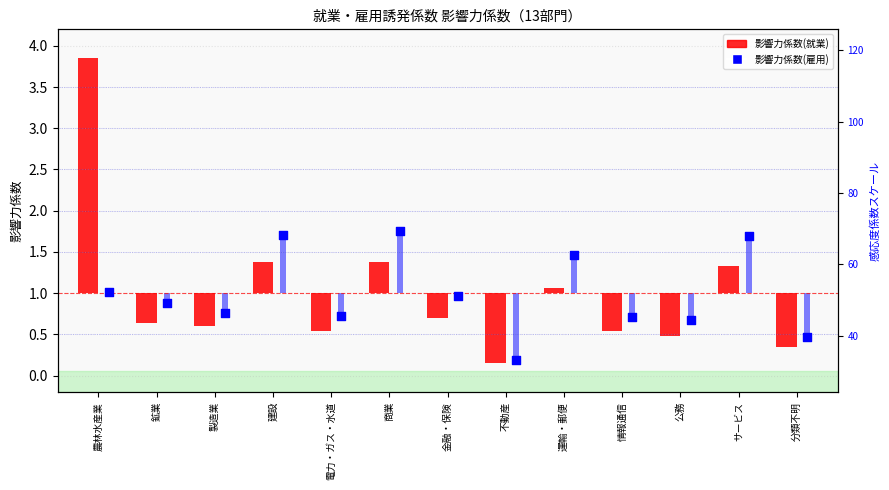

What are all the series names shown in the legend?

影響力係数(就業), 影響力係数(雇用)